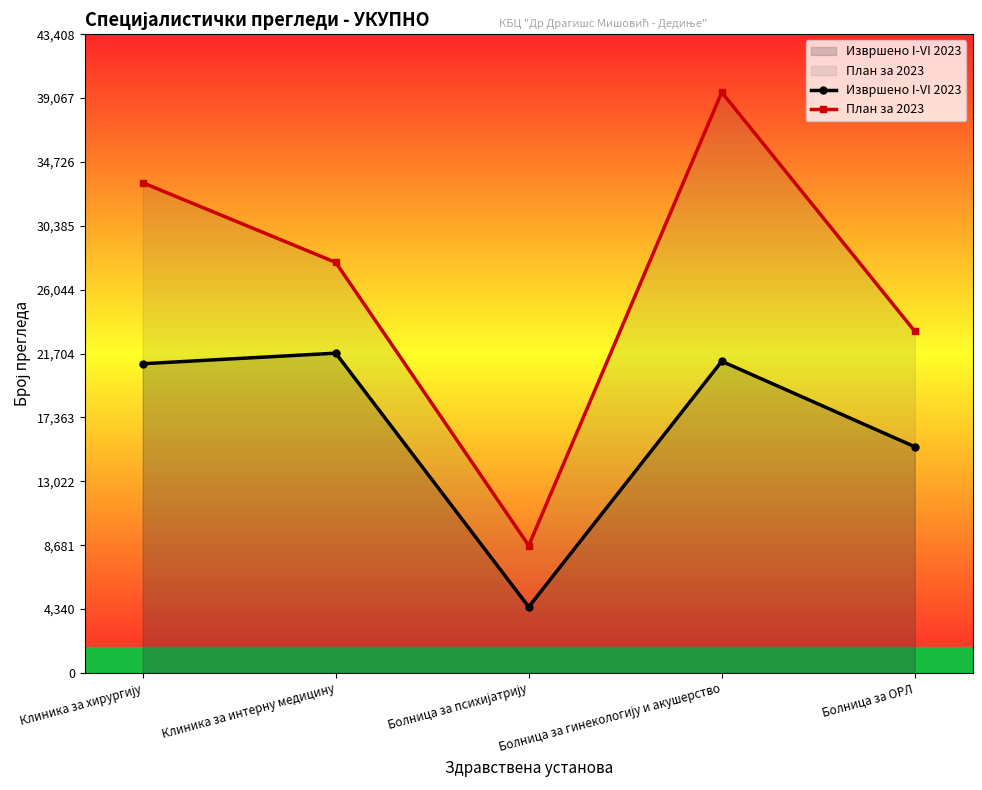

At how many categories does at least one series exceed 21273?

4